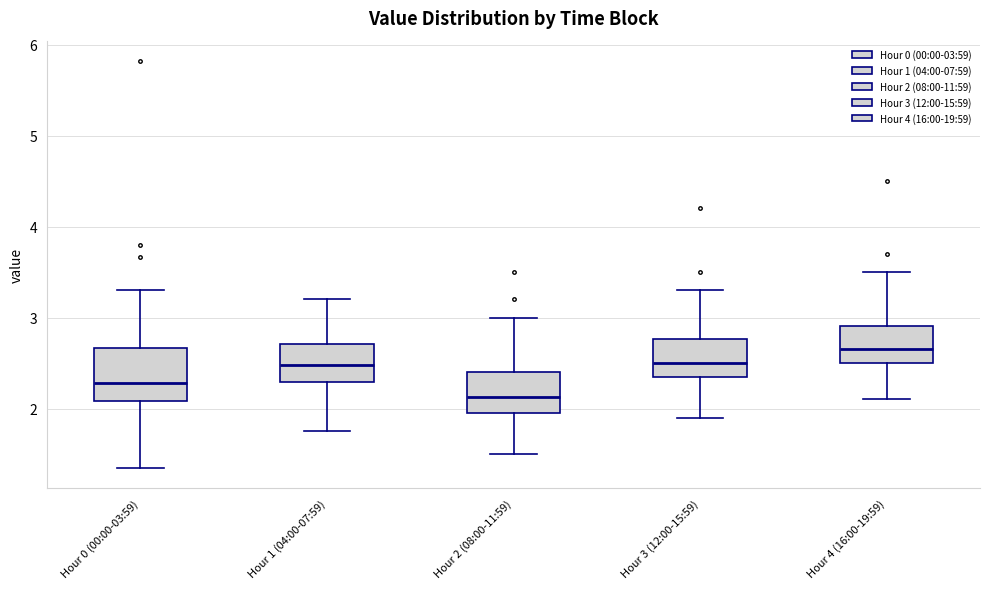

Reading left to right, read every box against the y-axis: the position of its median line, the range the box covers, and the ends of its whiskers. The values are not printed on the chart, so give them approximately, as read against the axis.

Hour 0 (00:00-03:59): median 2.3, box 2.1 to 2.7, whiskers 1.4 to 3.3
Hour 1 (04:00-07:59): median 2.5, box 2.3 to 2.7, whiskers 1.8 to 3.2
Hour 2 (08:00-11:59): median 2.1, box 2.0 to 2.4, whiskers 1.5 to 3.0
Hour 3 (12:00-15:59): median 2.5, box 2.4 to 2.8, whiskers 1.9 to 3.3
Hour 4 (16:00-19:59): median 2.7, box 2.5 to 2.9, whiskers 2.1 to 3.5